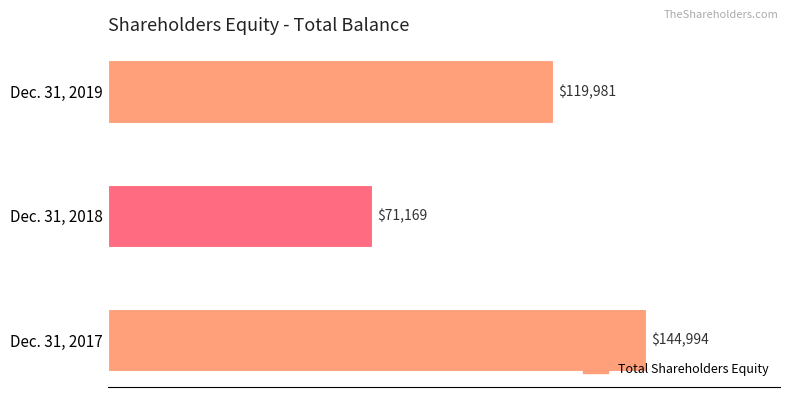

How many series are shown in this chart?

1